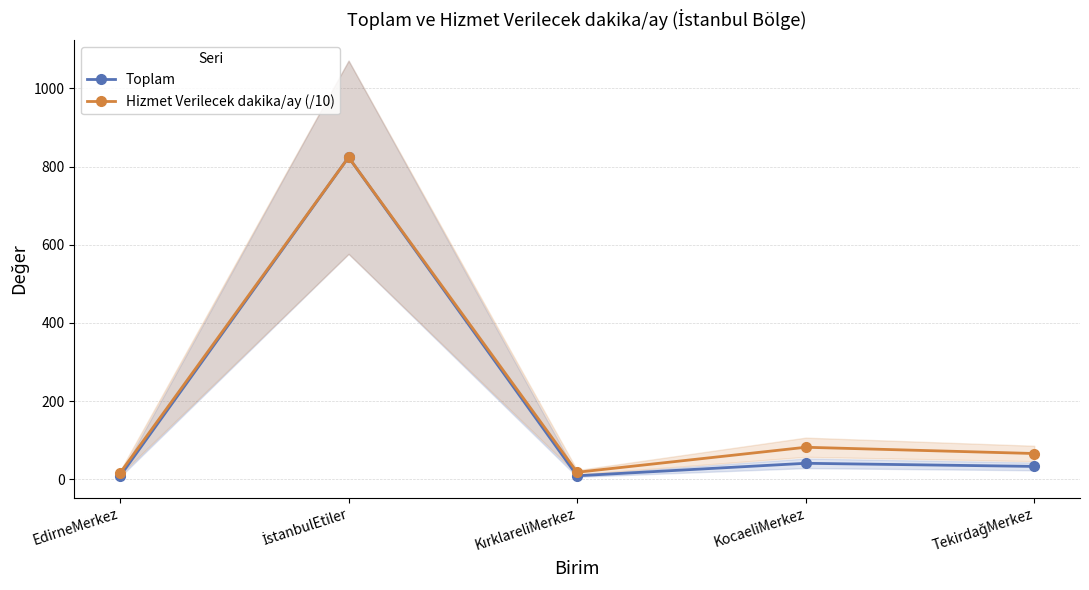

What are all the series names shown in the legend?

Toplam, Hizmet Verilecek dakika/ay (/10)